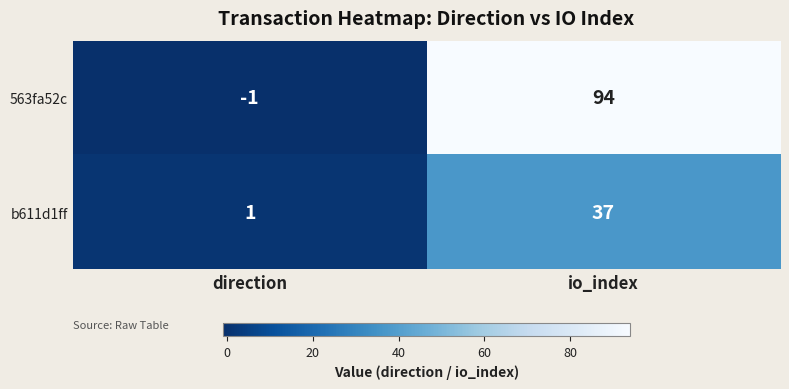

Is it true that 563fa52c equals 139 at io_index?

False